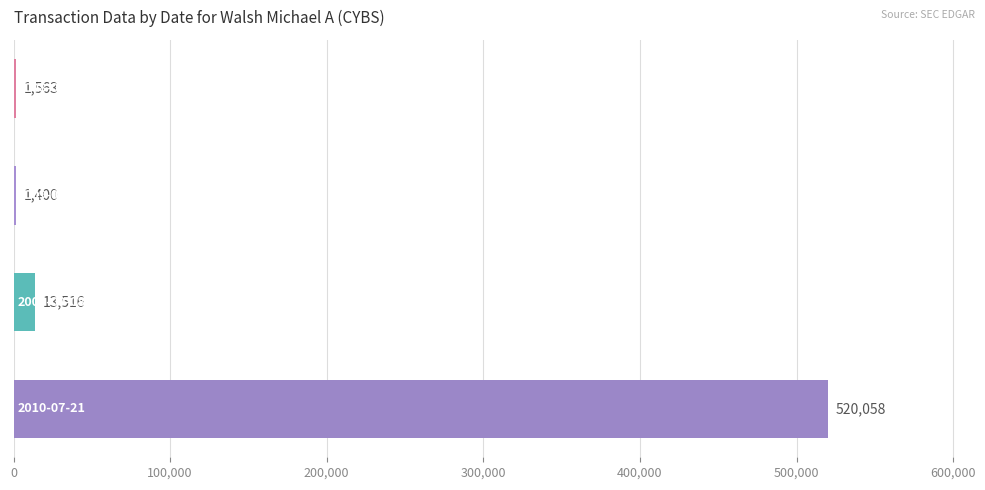

What is the average value?

134134